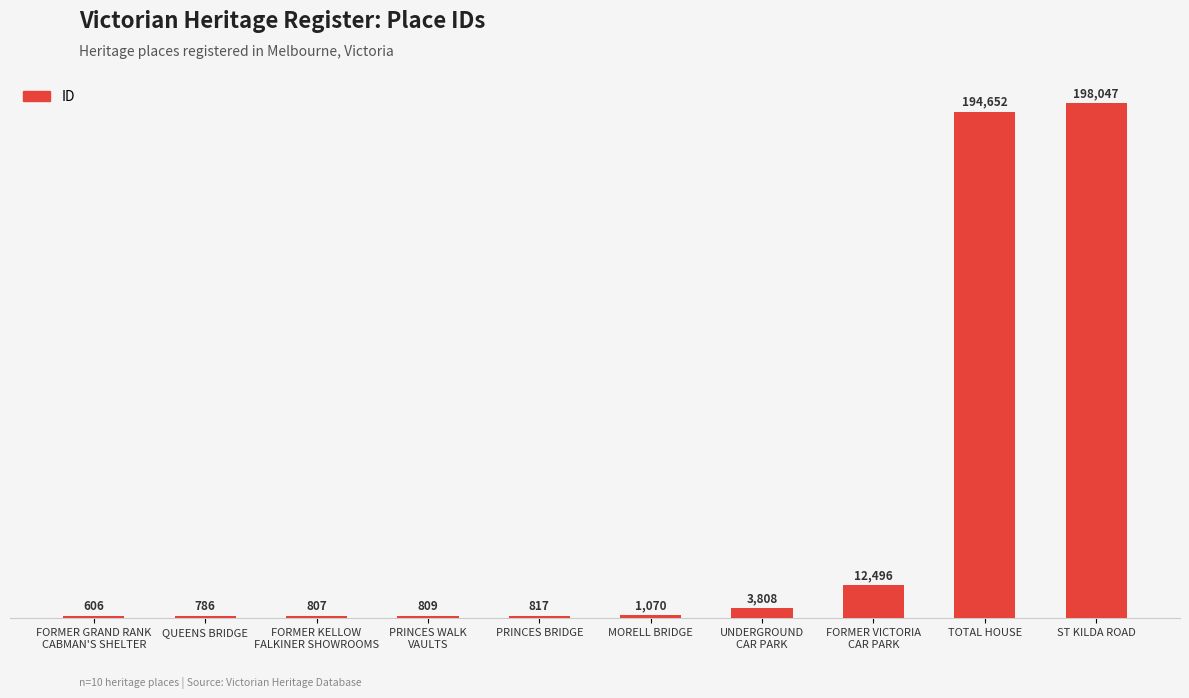

What is the difference between the values at UNDERGROUND
CAR PARK and FORMER GRAND RANK
CABMAN'S SHELTER?

3202